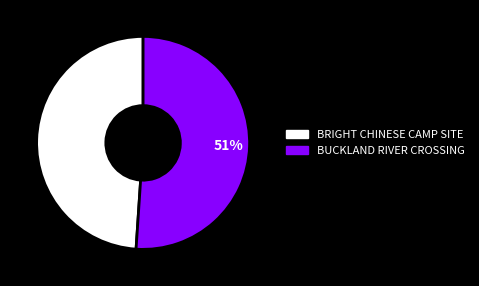

What is the smallest slice in the pie chart?

BRIGHT CHINESE CAMP SITE